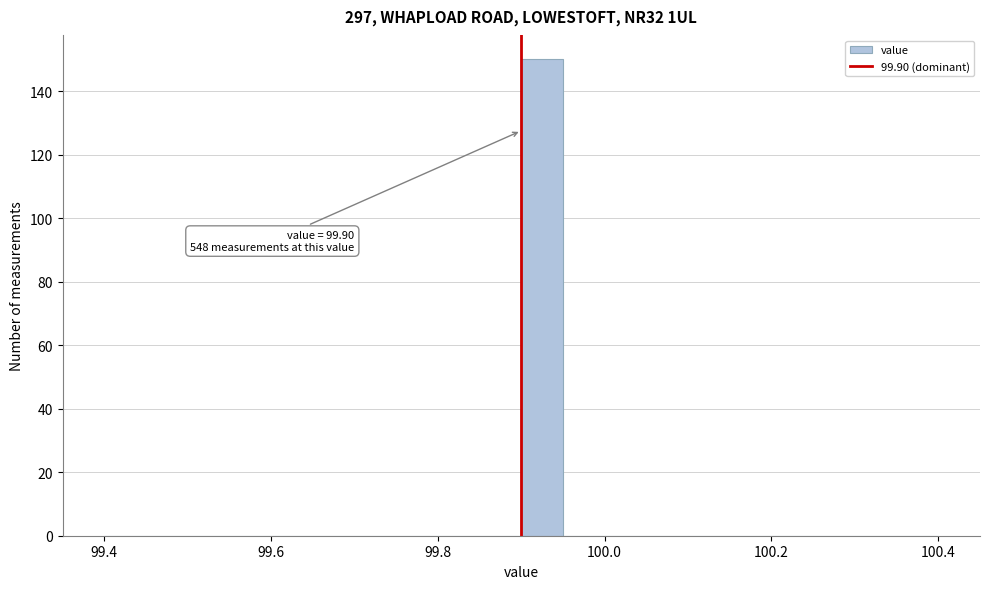

Read against the x-axis, roughly where is the centre of the tallest bar?

99.92